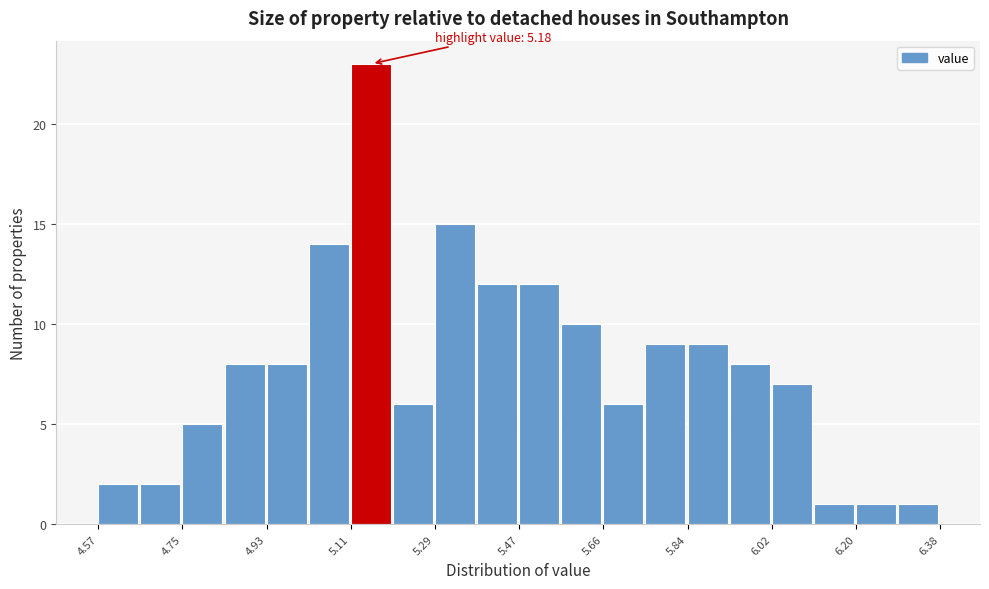

Over which range of the x-axis is the bar tallest?

5.12 to 5.20